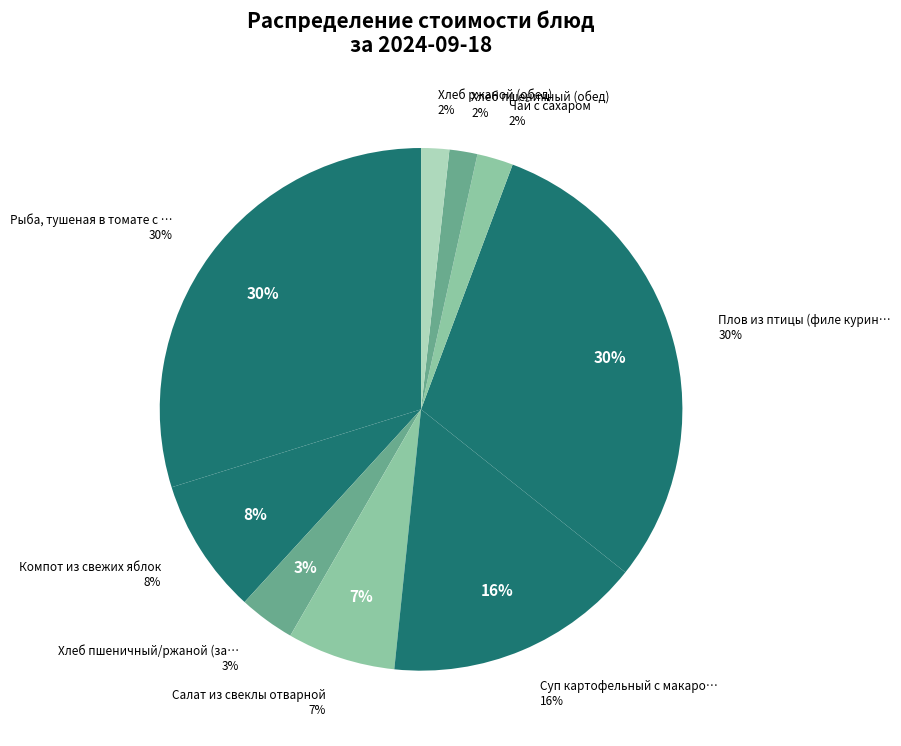

What is the ratio of the value at Хлеб пшеничный (обед) to the value at Чай с сахаром?

0.8